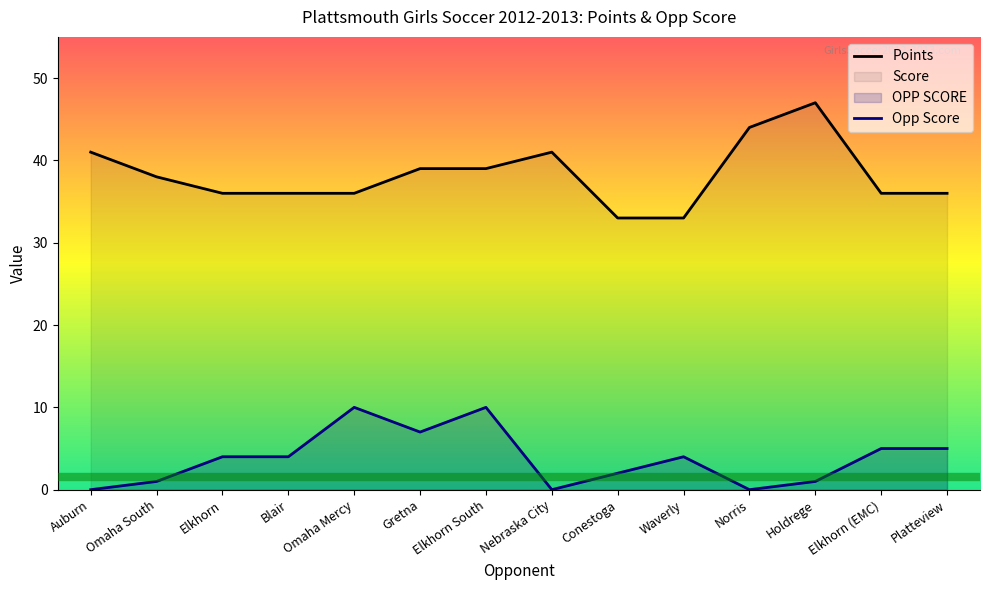

List the series in order of their peak value, highest first.

Points, Opp Score